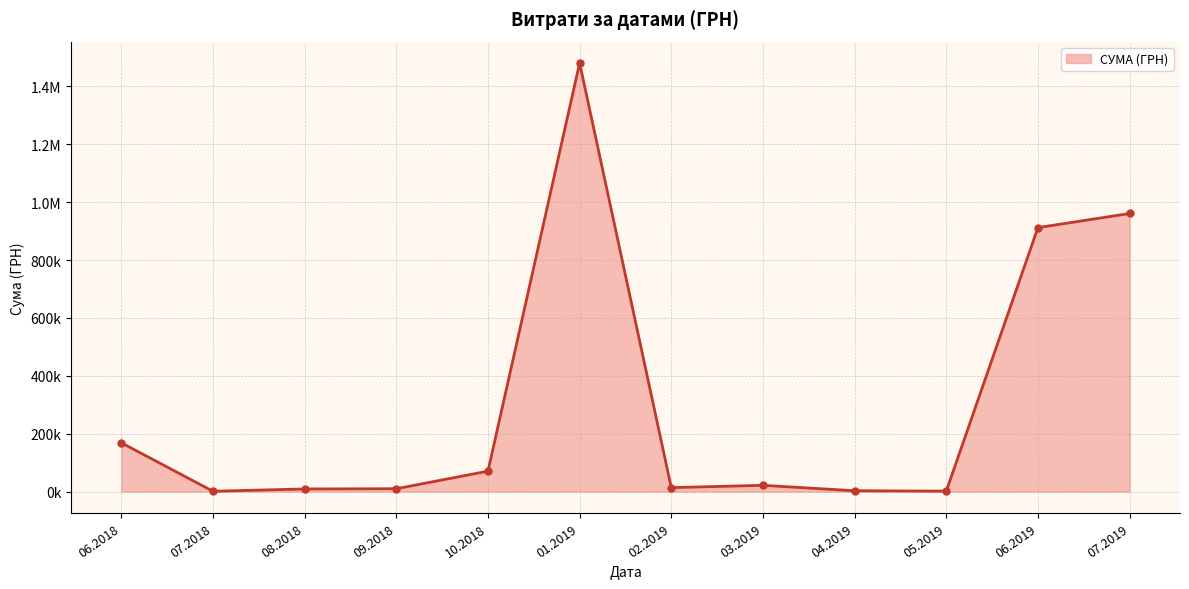

What position from the left is 08.2018?

3